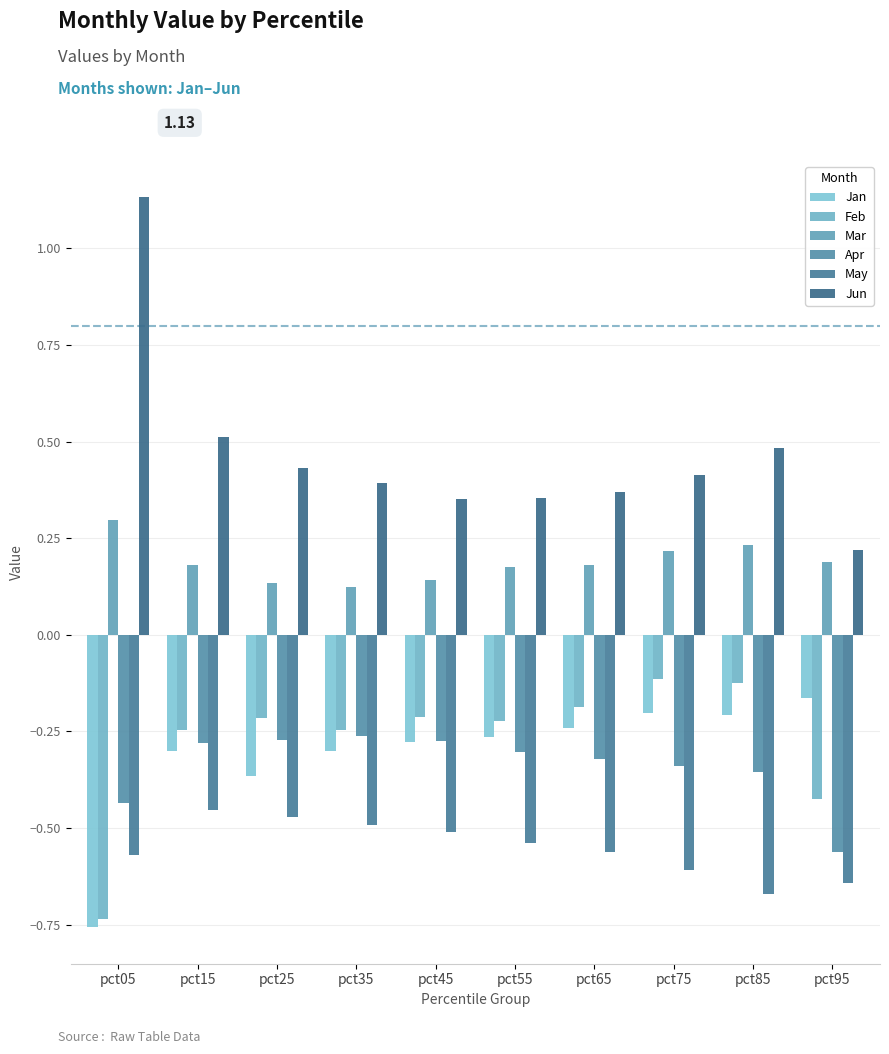

What is the difference between the maximum and minimum values in the Feb series?

0.6